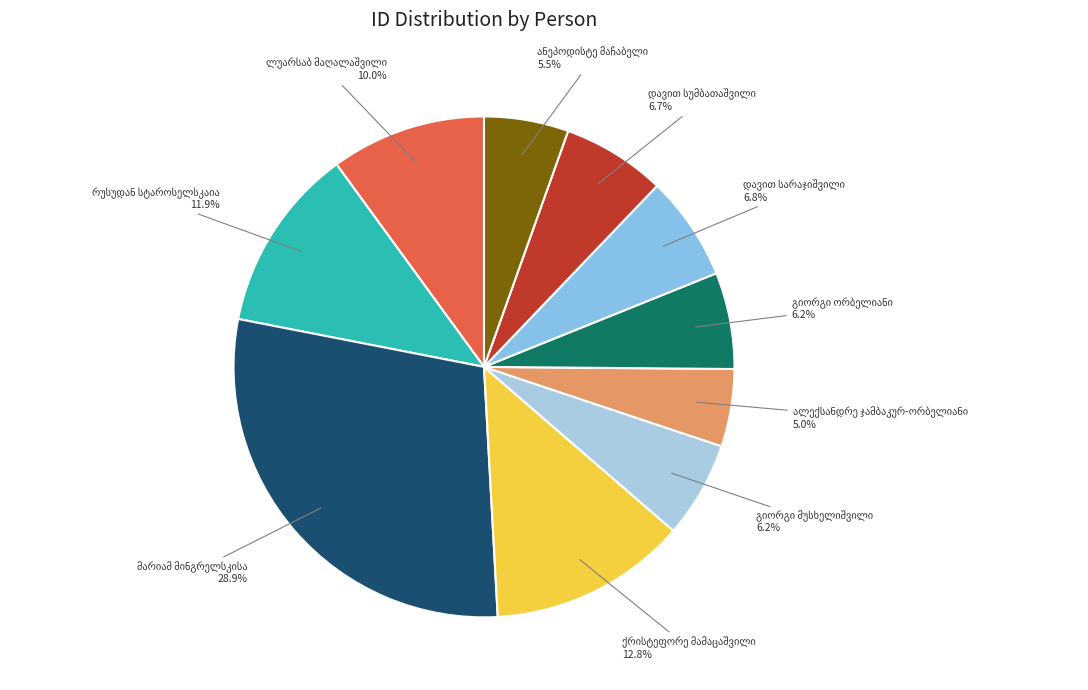

Is there any slice that represents more than half of the pie?

No